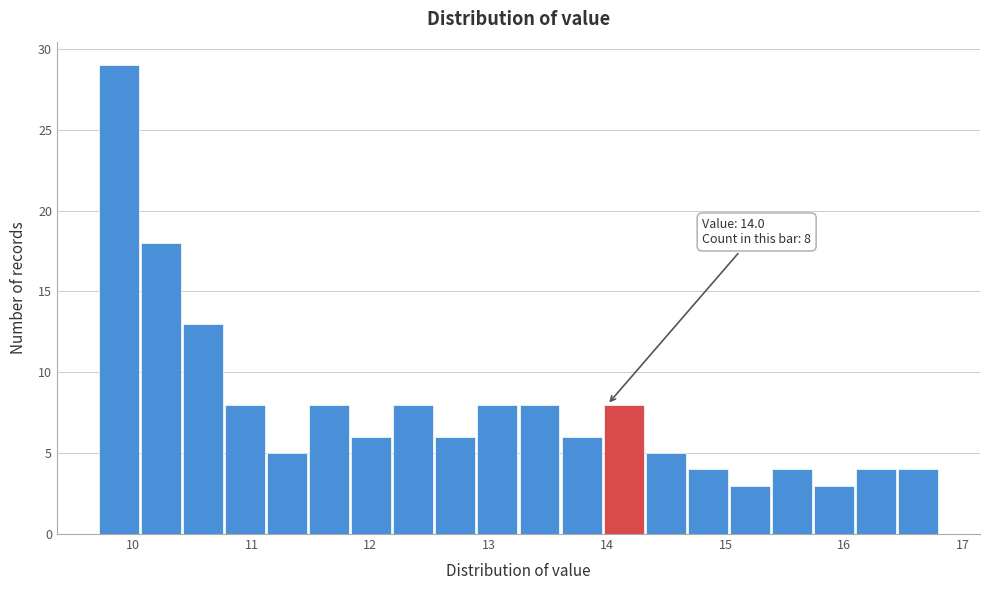

Around what value on the x-axis is the tallest bar? Give the approximate position of its centre, as read against the axis.

9.9